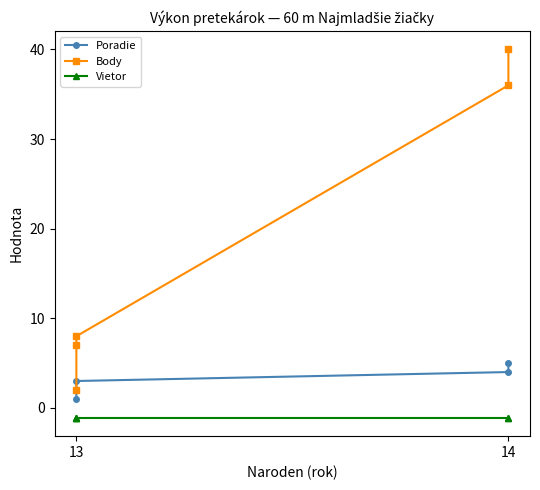

What are all the series names shown in the legend?

Poradie, Body, Vietor